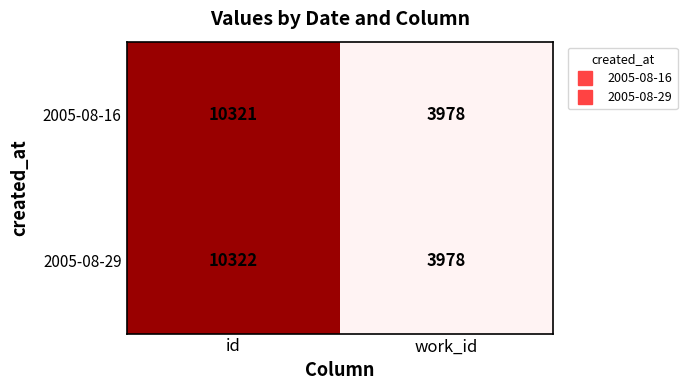

True or false: 2005-08-29 has a value of 10322 at id.

True